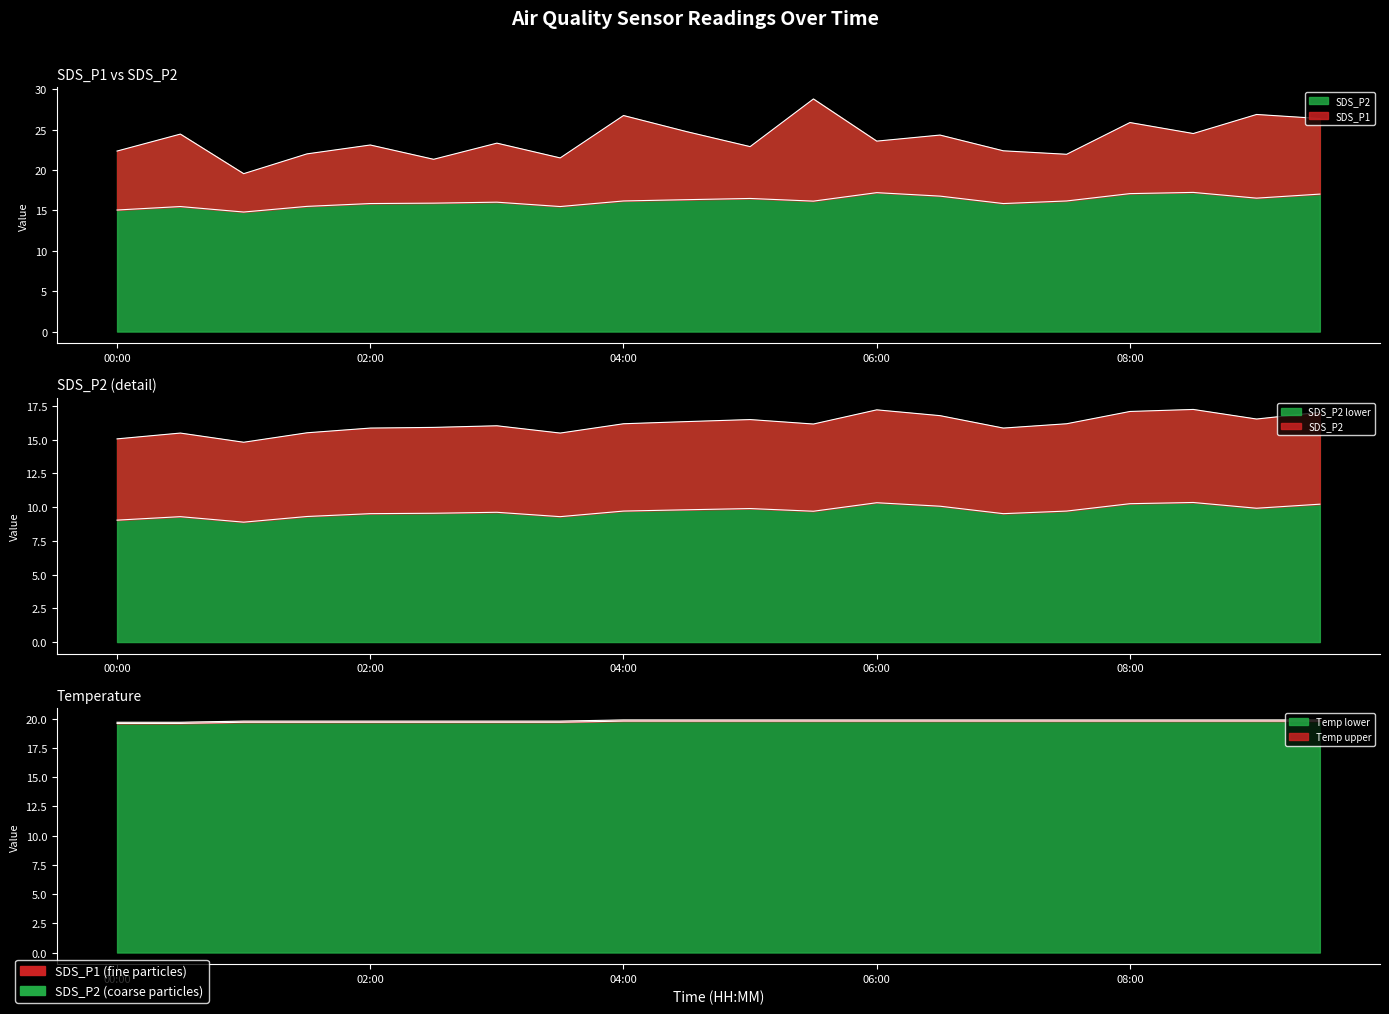

At which category is the sum across all series the highest?

05:30